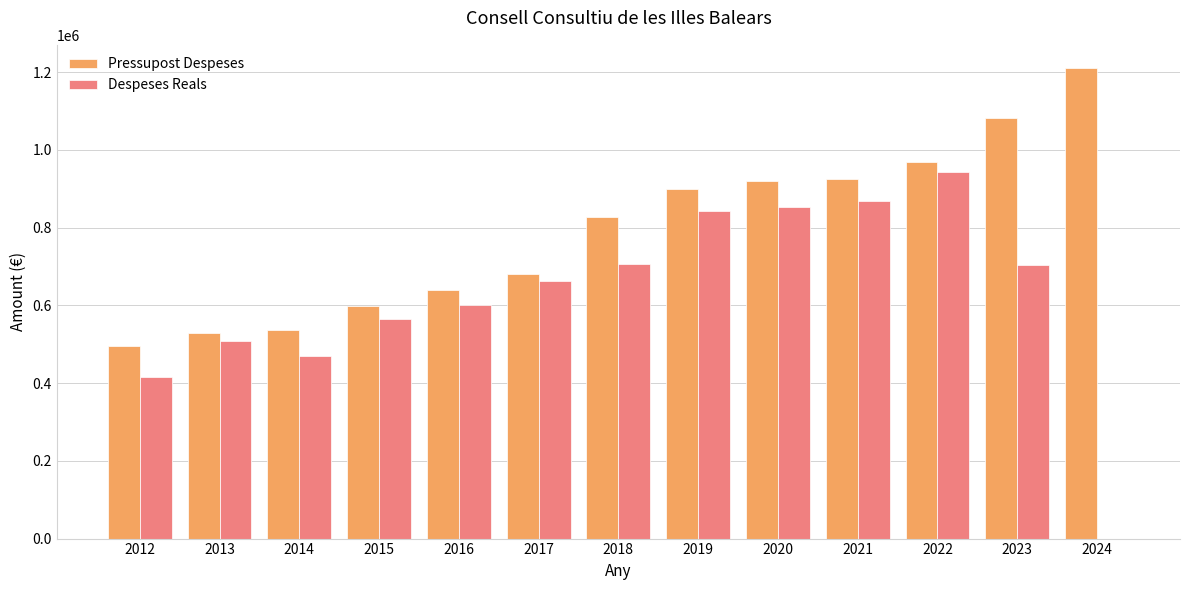

Read the Despeses Reals value at 2016.

602159.8